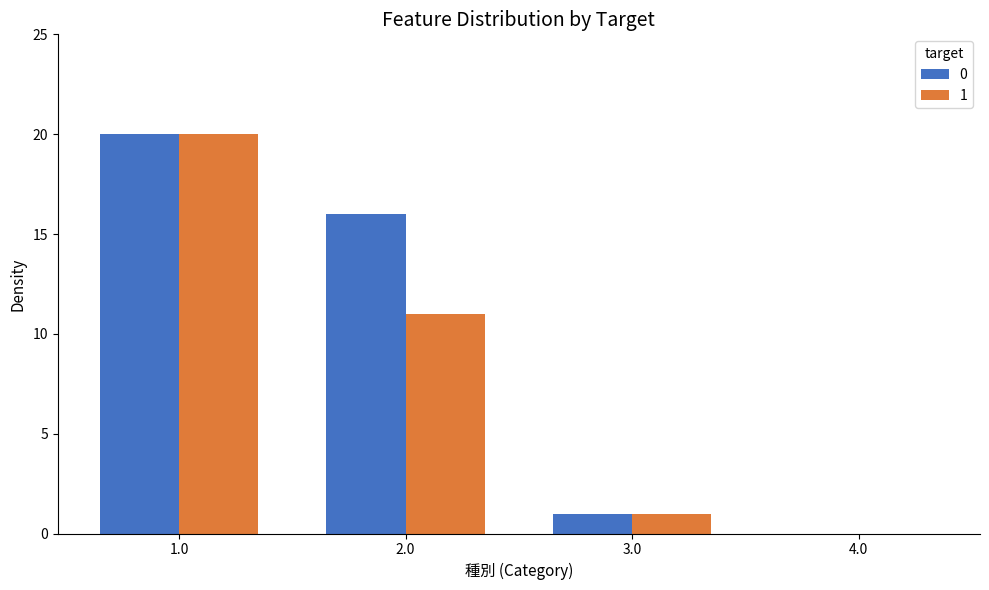

Is the value of 0 at 2.0 greater than the value of 1 at 4.0?

Yes